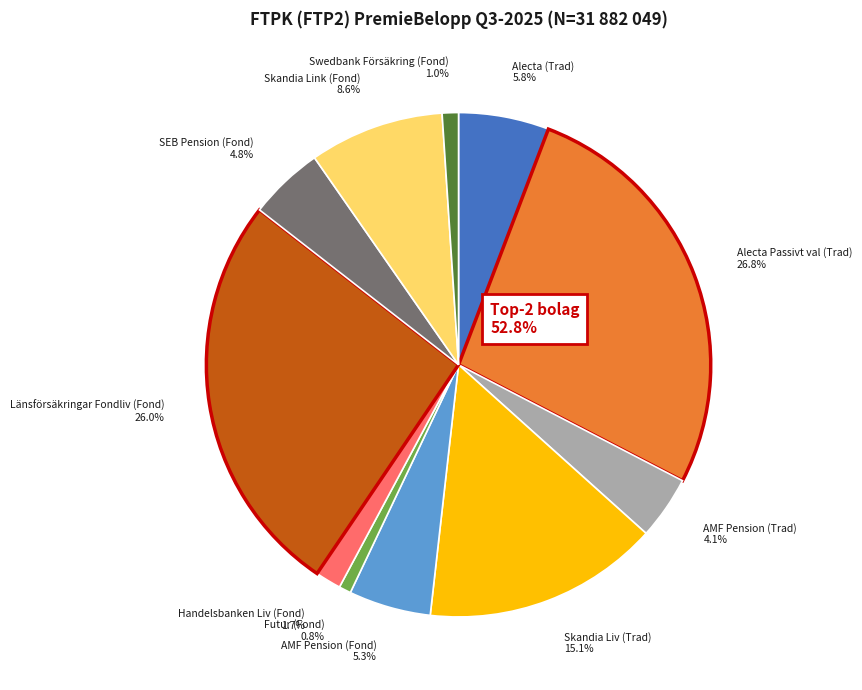

Is it true that AMF Pension (Fond) is 18% of the pie?

False